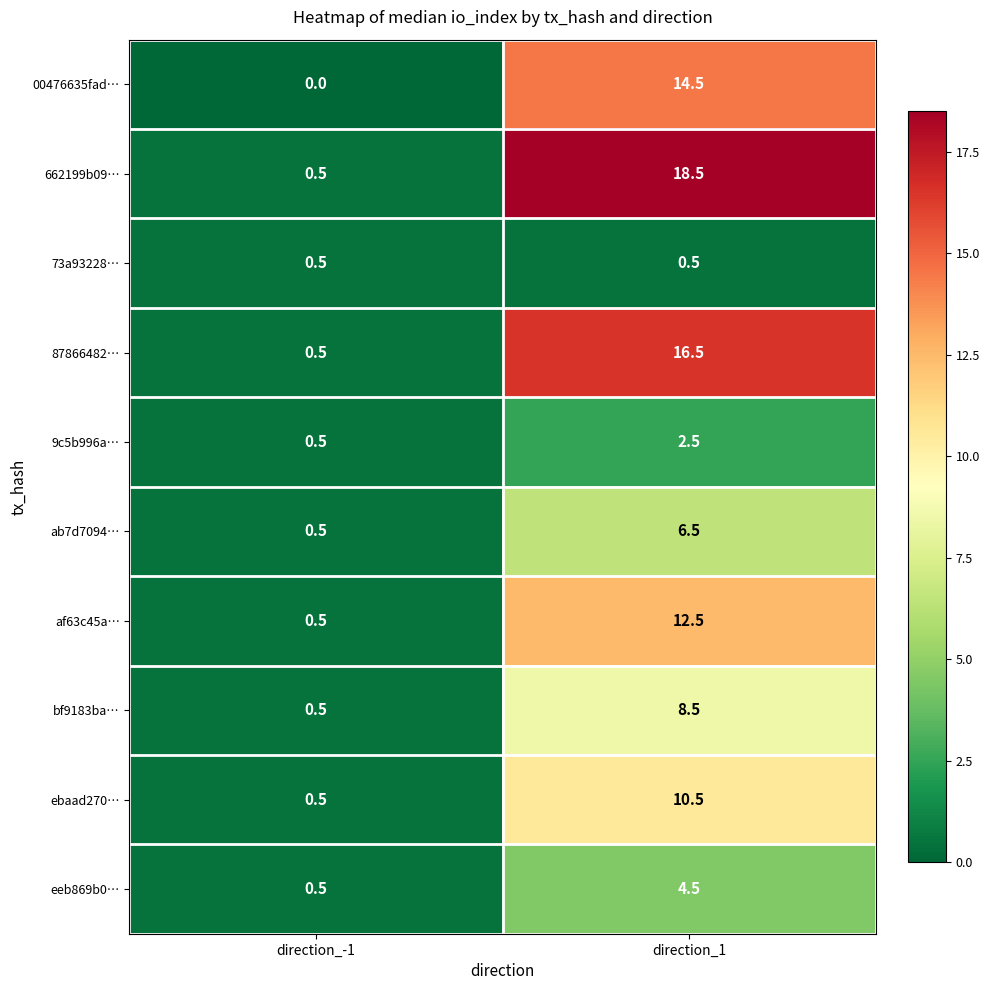

The value of 73a93228… at direction_-1 is 0.9. True or false?

False